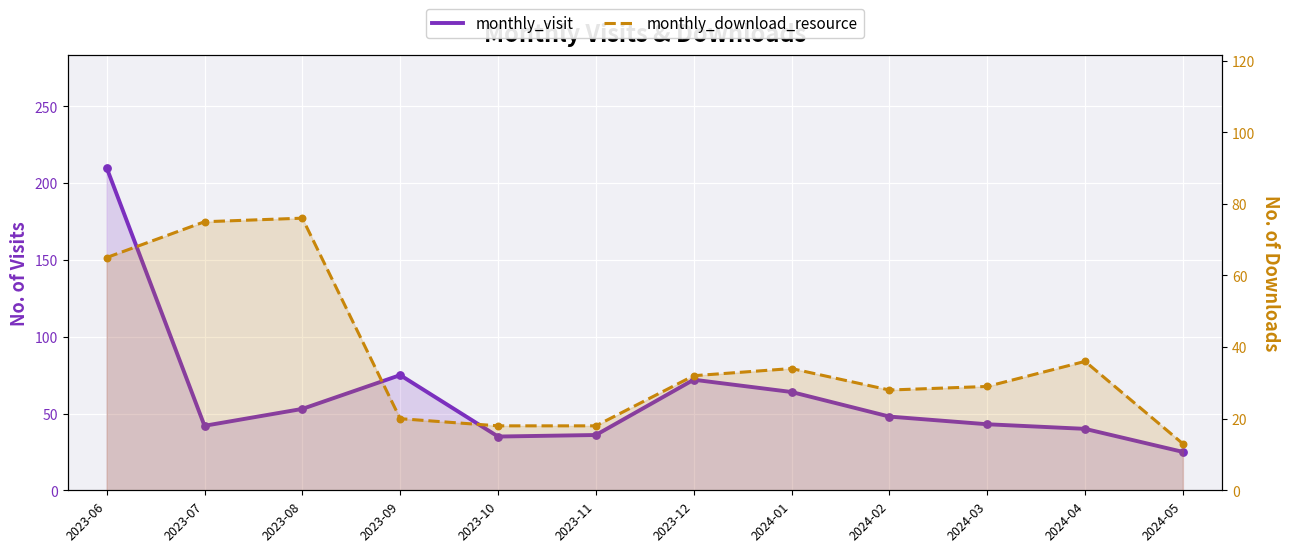

At how many categories does at least one series exceed 39?

9